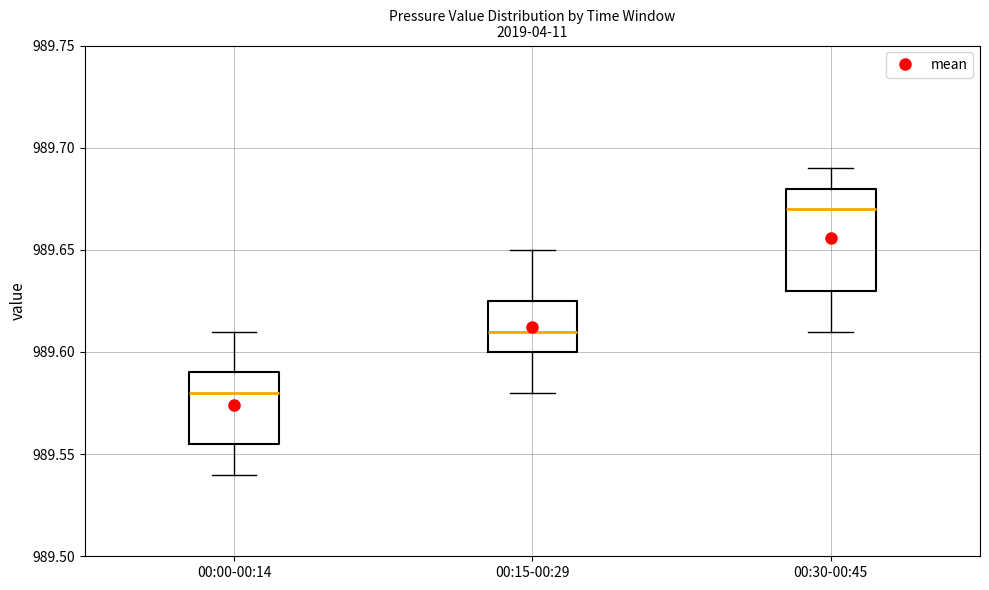

Which box is the tallest, from its lower edge to its upper edge?

00:30-00:45